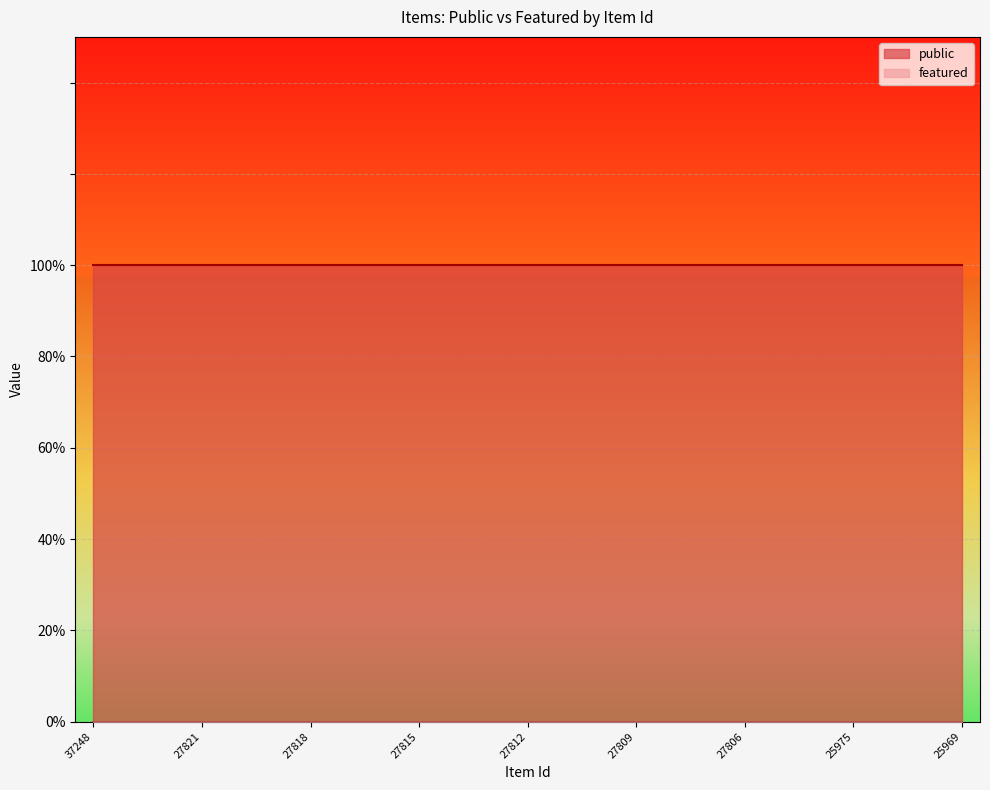

The value of public at 27813 is 1. True or false?

True